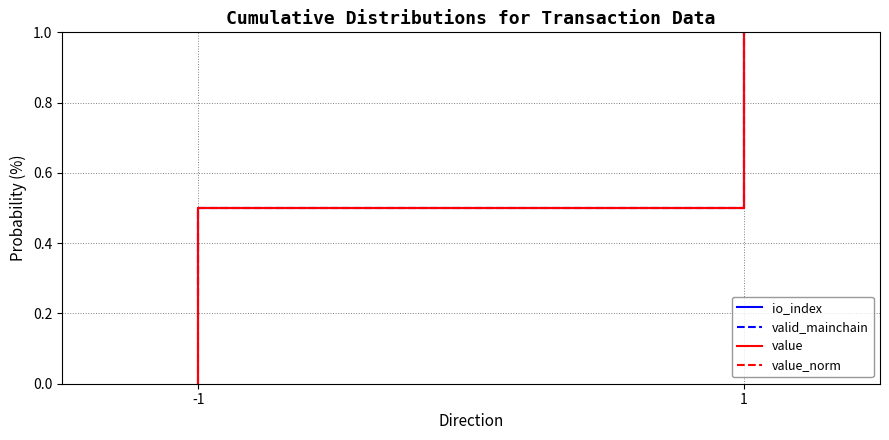

True or false: value has more than 1 points higher than both neighbors.

False